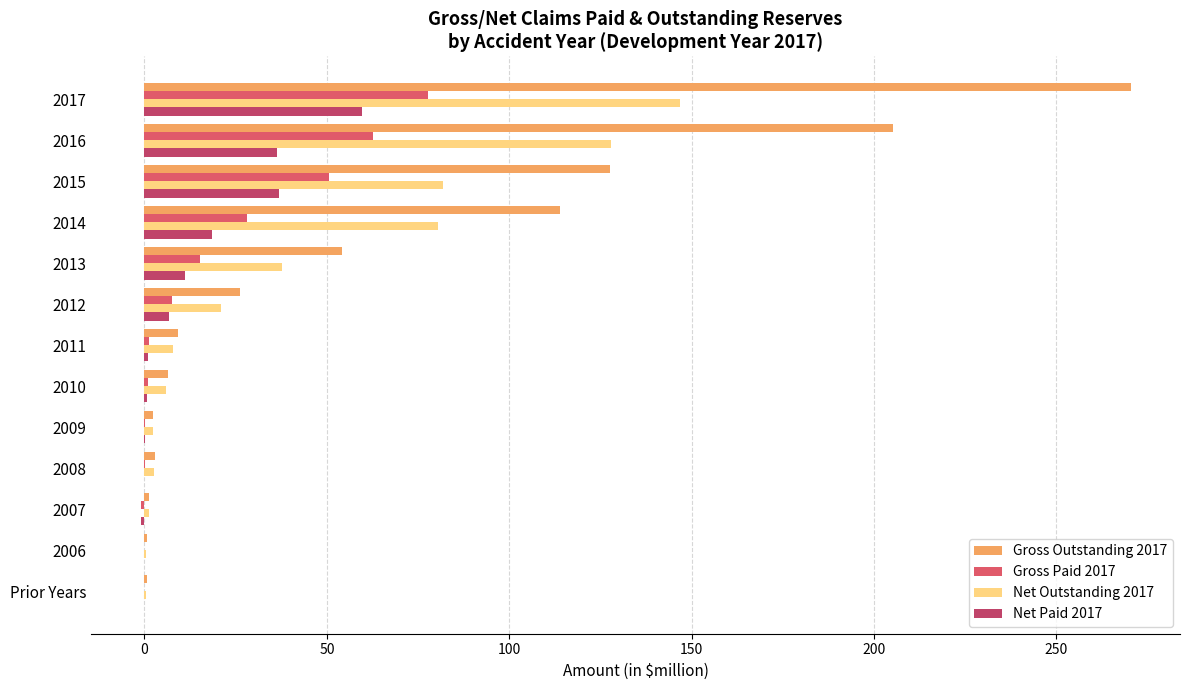

Count the number of categories in the chart.

13